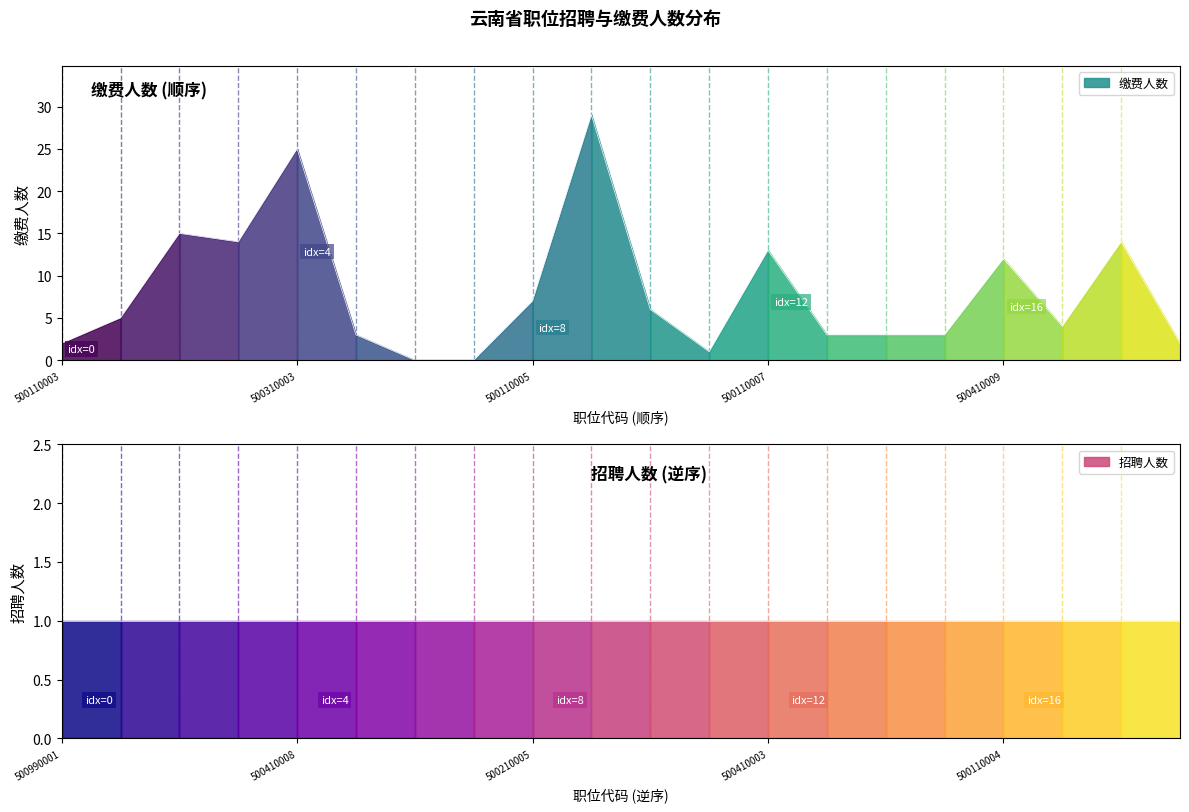

The chart shows a value of 5 at 500410005. True or false?

False